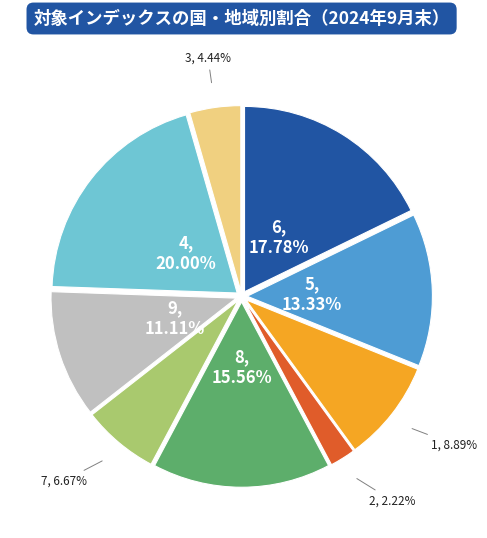

Is there any slice that represents more than half of the pie?

No